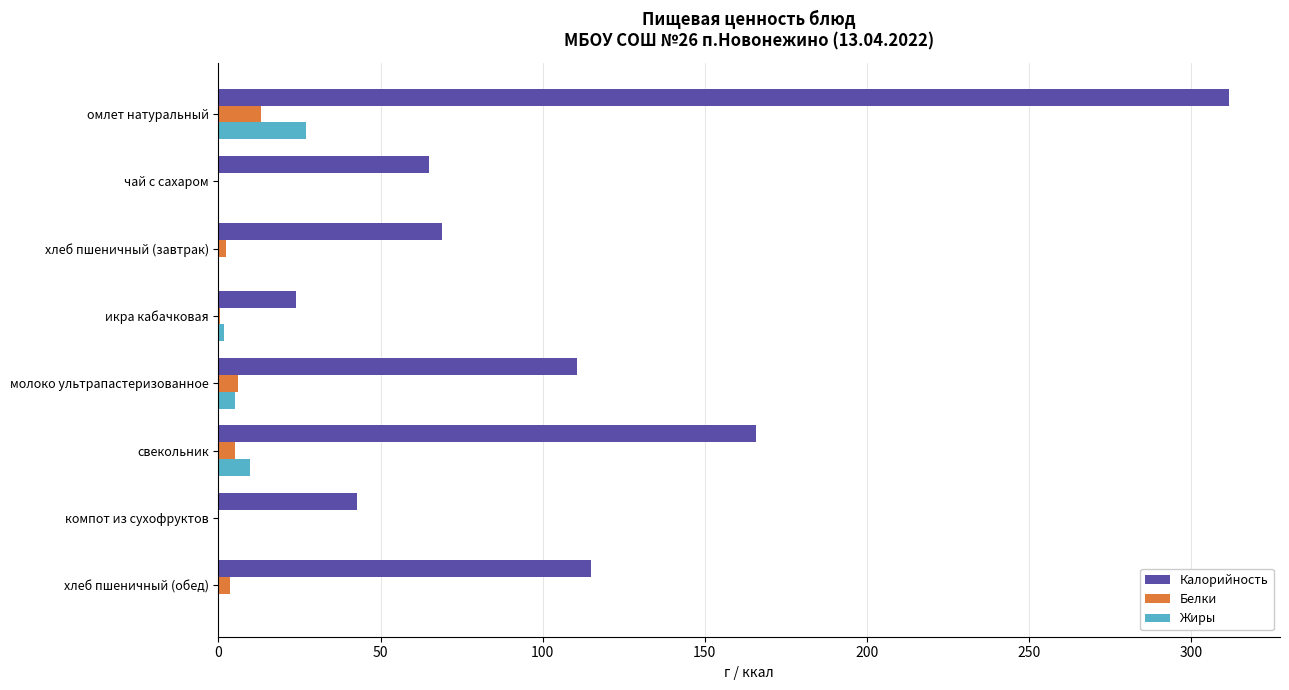

At which category is the sum across all series the highest?

омлет натуральный